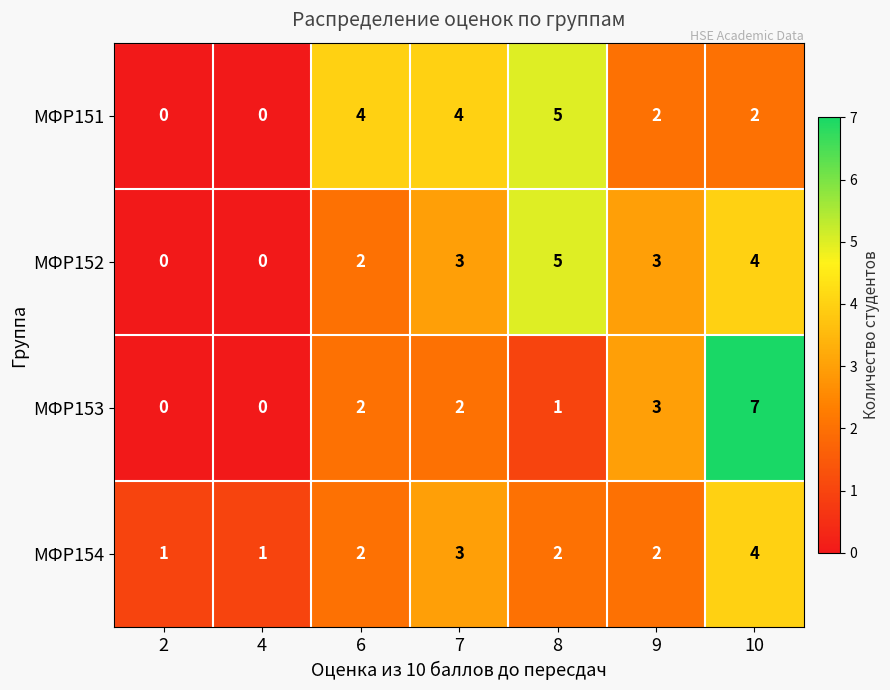

Reading left to right, transcribe all the data shown in this chart.

МФР151: 0	0	4	4	5	2	2
МФР152: 0	0	2	3	5	3	4
МФР153: 0	0	2	2	1	3	7
МФР154: 1	1	2	3	2	2	4